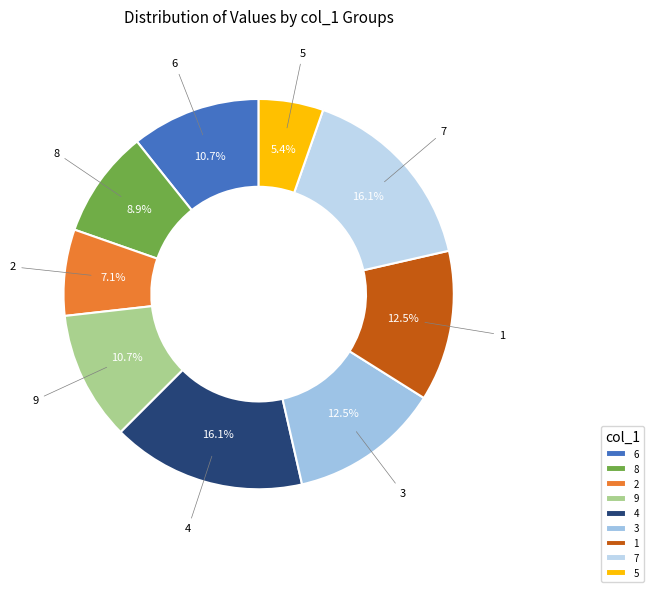

What is the total percentage of 6 and 4?

26.8%